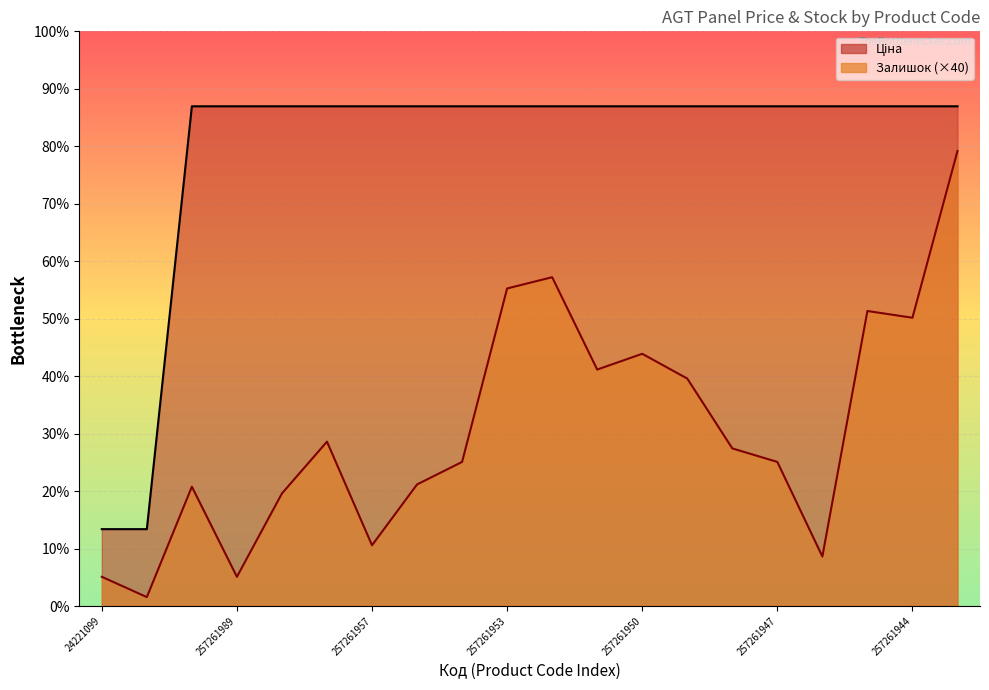

What is the difference between the maximum and minimum values in the Залишок series?

7920.0